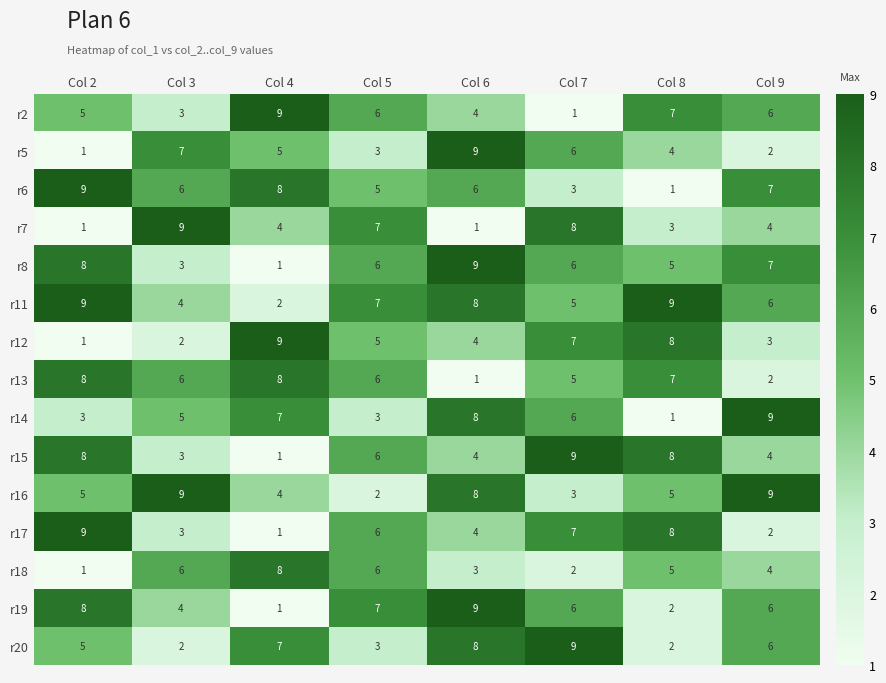

The value of r6 at Col 4 is 8. True or false?

True